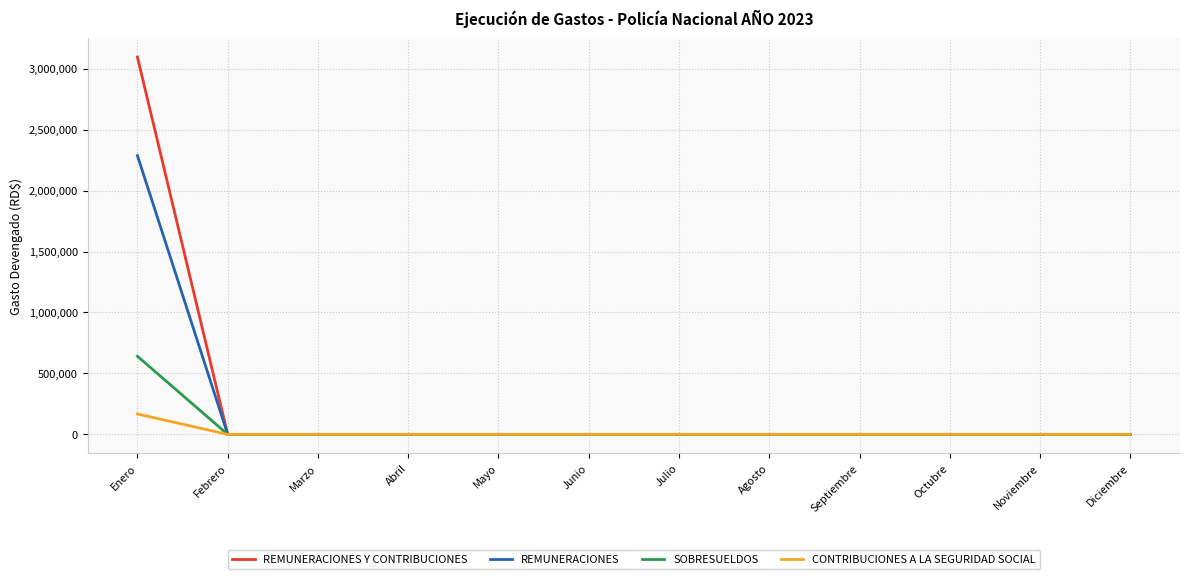

What are all the series names shown in the legend?

REMUNERACIONES Y CONTRIBUCIONES, REMUNERACIONES, SOBRESUELDOS, CONTRIBUCIONES A LA SEGURIDAD SOCIAL